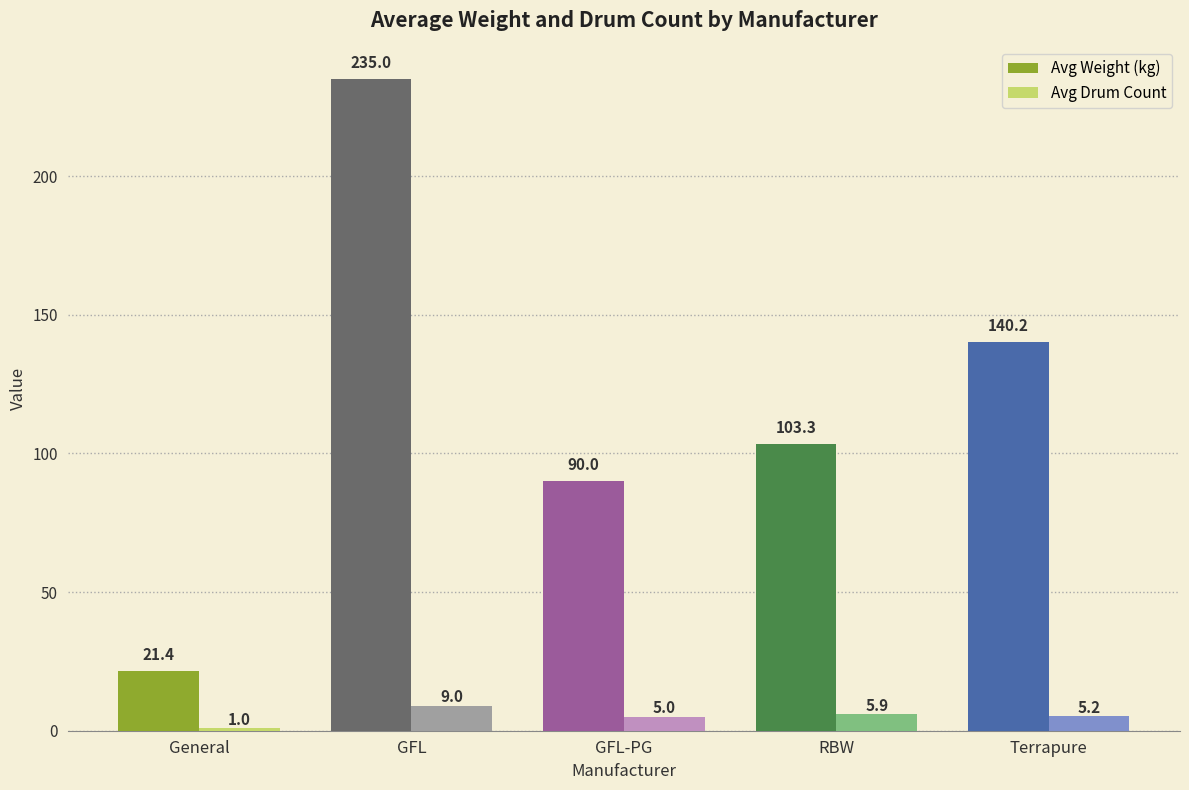

Is it true that Avg Weight (kg) equals 61.3 at RBW?

False